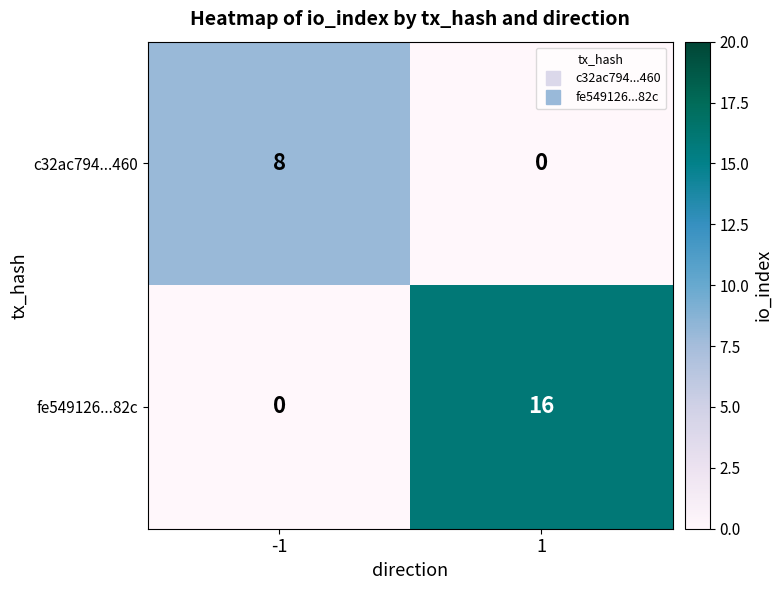

The c32ac794...460 series shows 13 at -1. True or false?

False